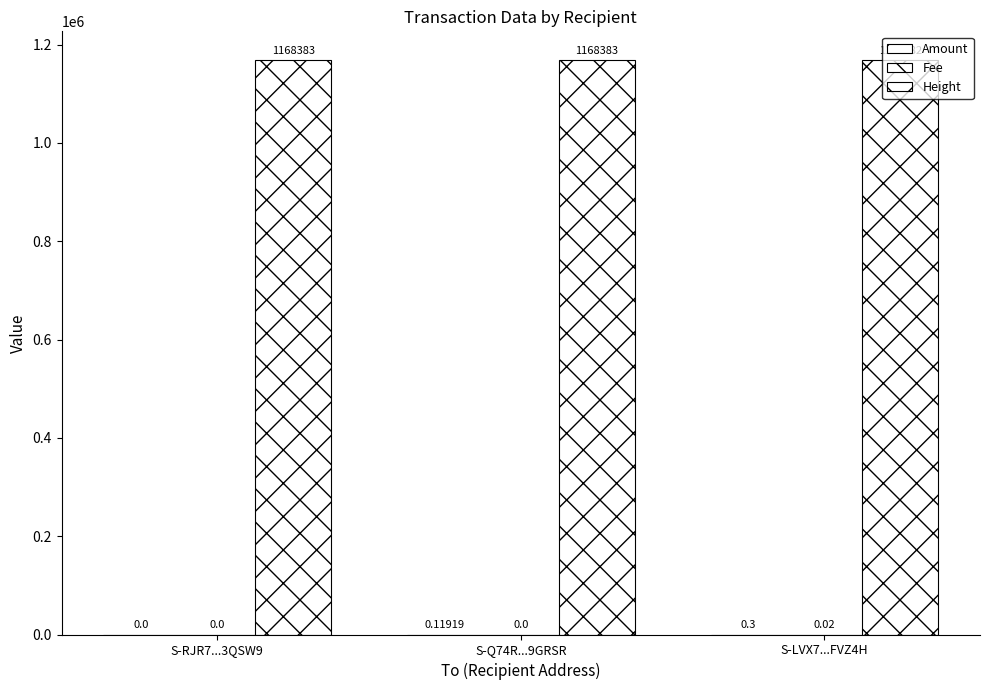

What is the difference between the highest and lowest values at S-Q74R...9GRSR?

1168383.0